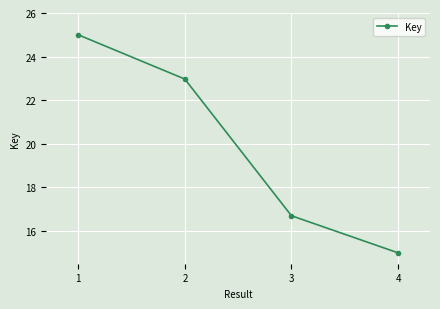

What is the value of the 3rd point from the left?

16.7